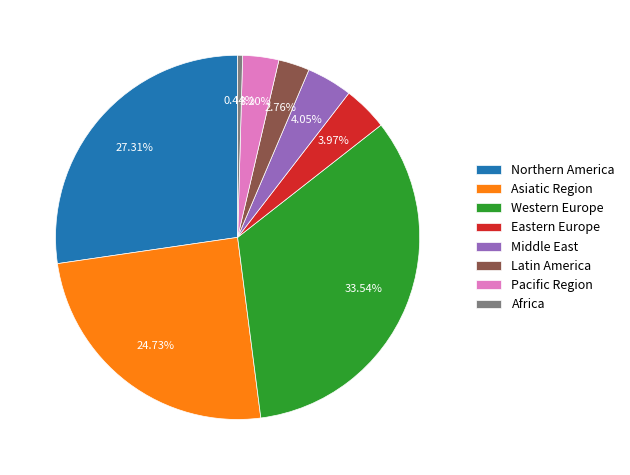

To the nearest percent, what percentage of the pie is Latin America?

3%